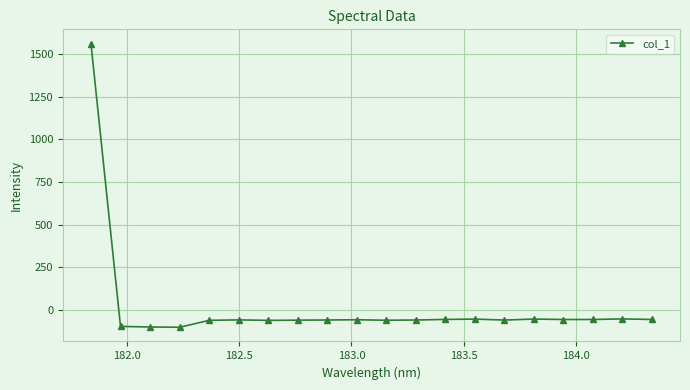

True or false: the data has more than 2 interior local peaks.

True